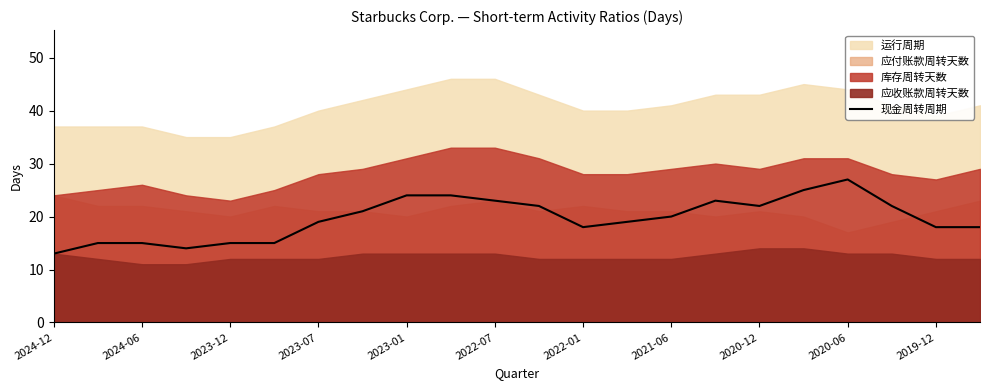

At which label does 现金周转周期 reach its peak?

2020-06